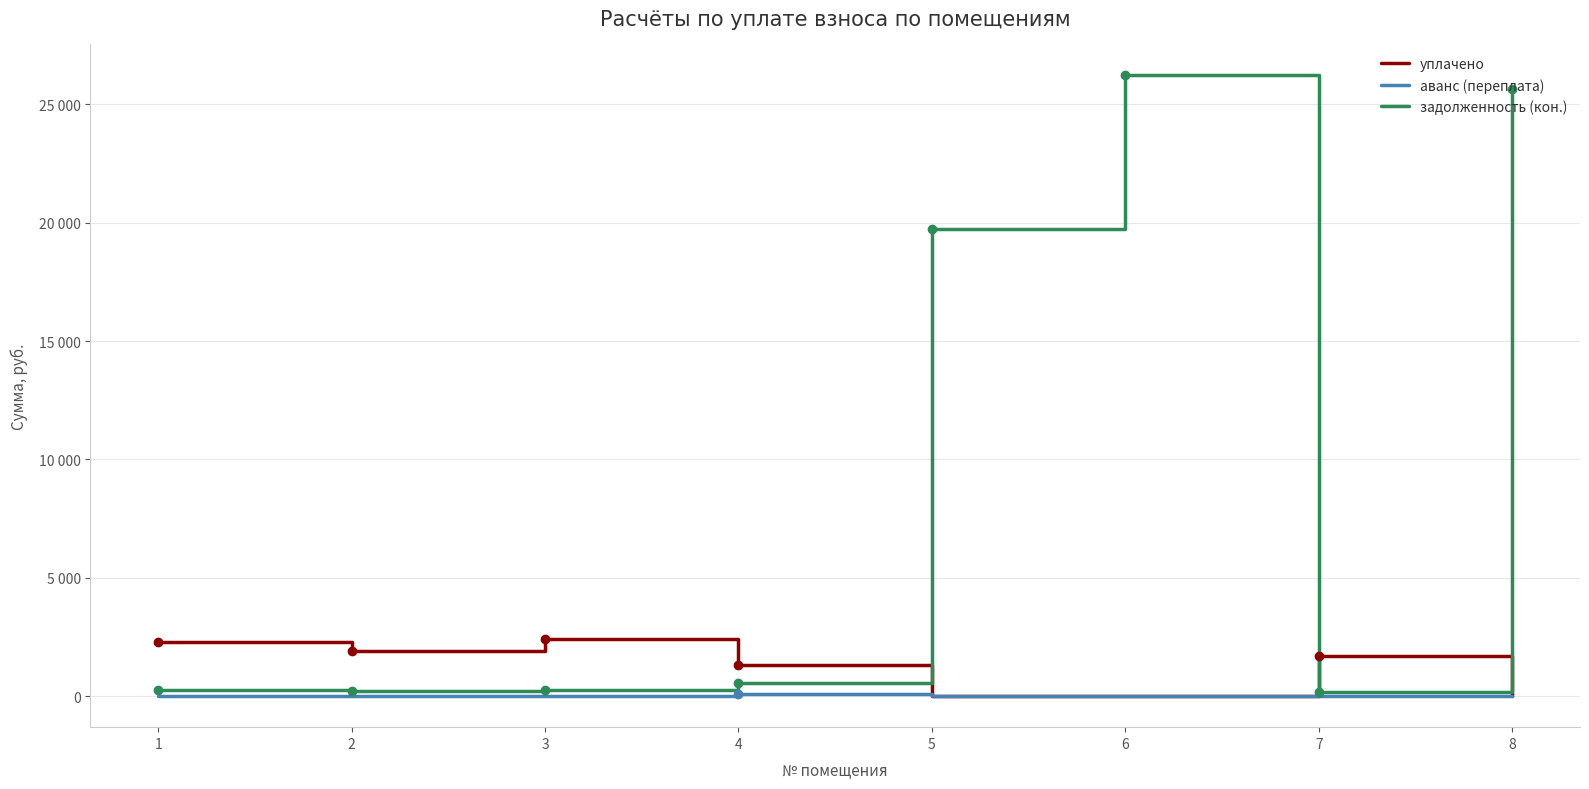

At which category does the chart reach its minimum across all series?

5